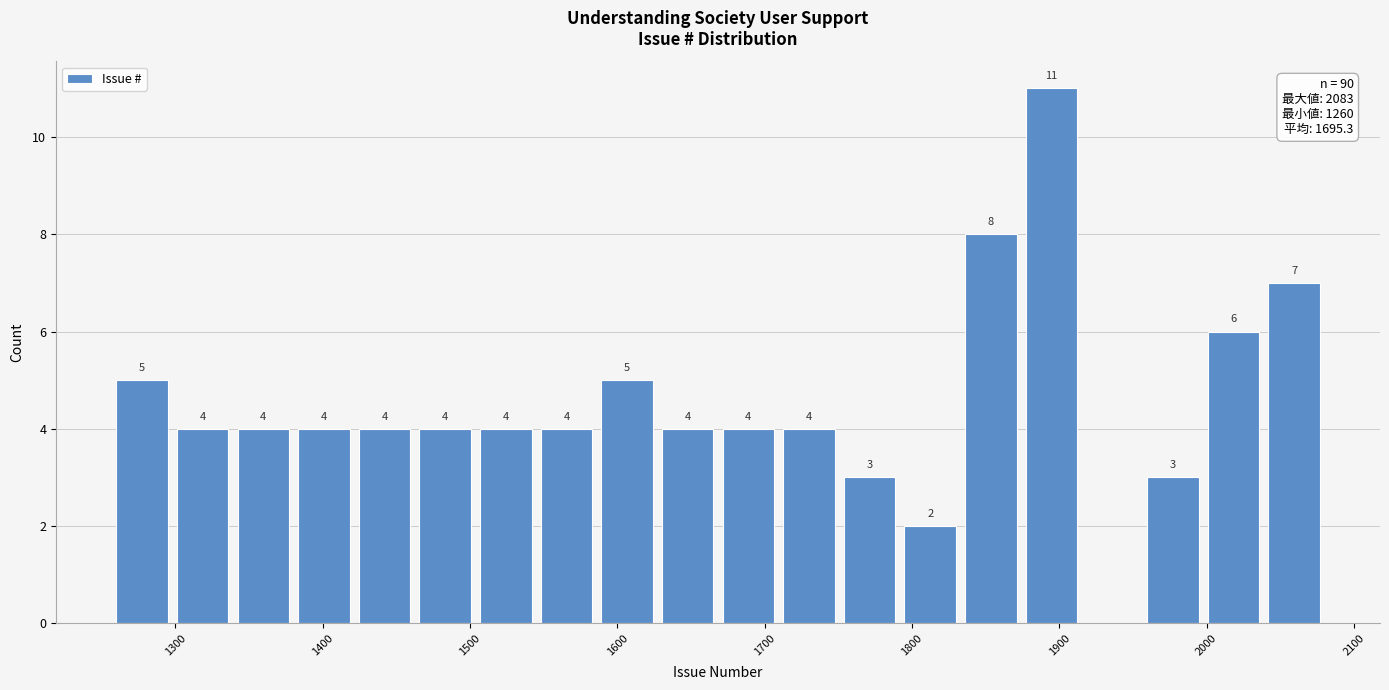

Over which range of the x-axis is the bar tallest?

1880 to 1920